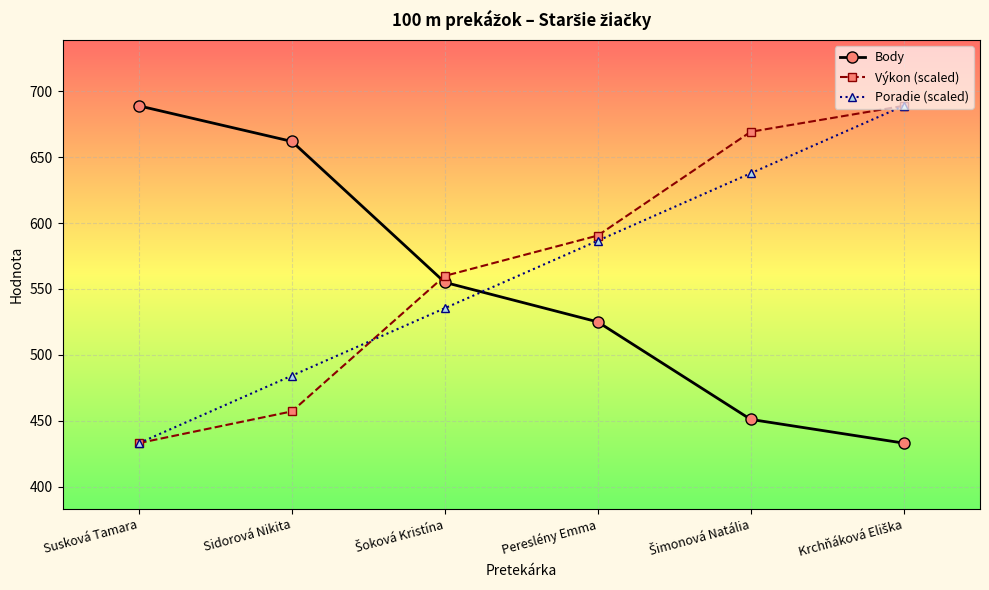

What is the lowest value of the Body series?

433.0